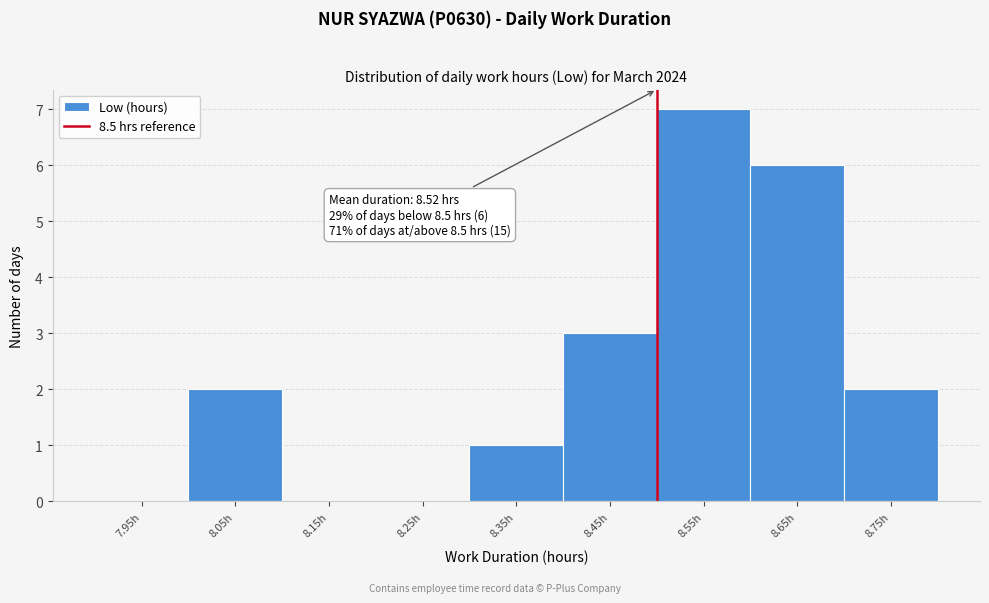

Over which range of the x-axis is the bar tallest?

8.5 to 8.6